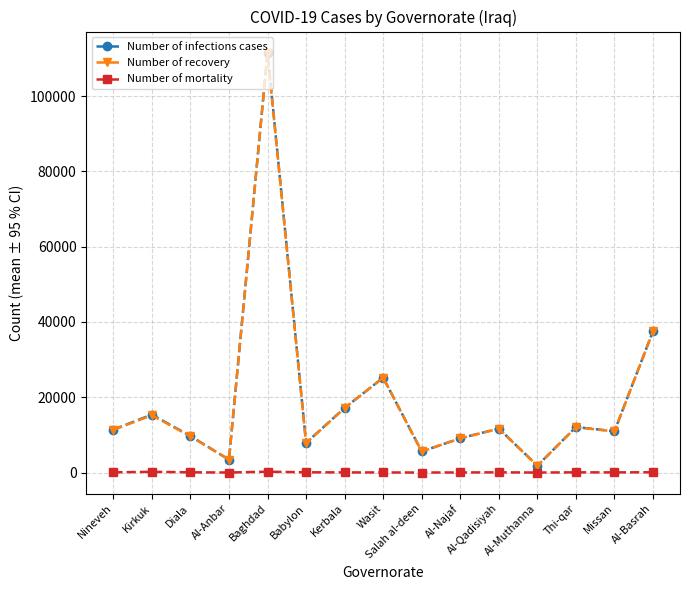

What is the difference between the maximum and minimum values in the Number of mortality series?

224